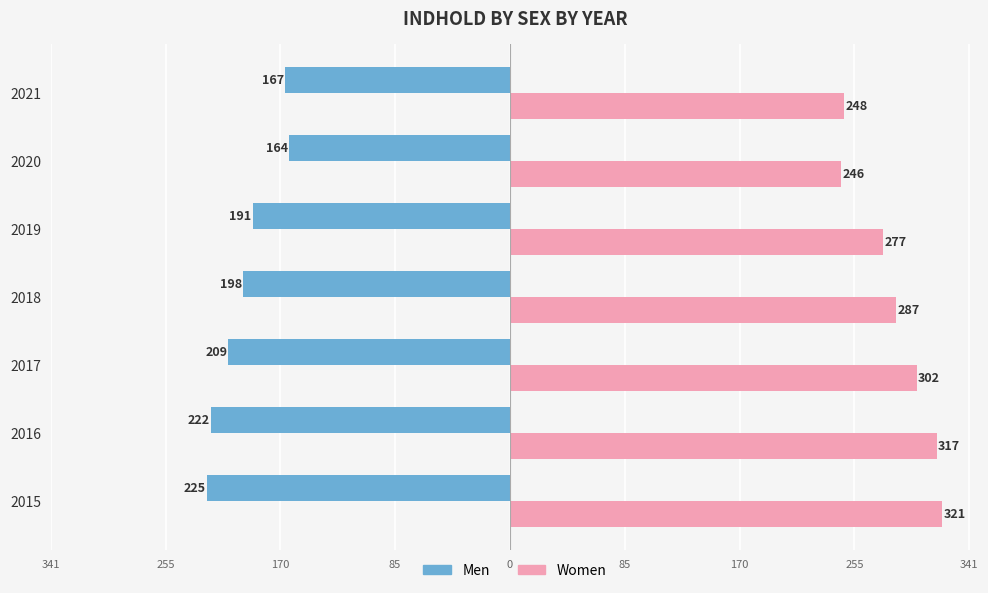

What are all the series names shown in the legend?

Men, Women